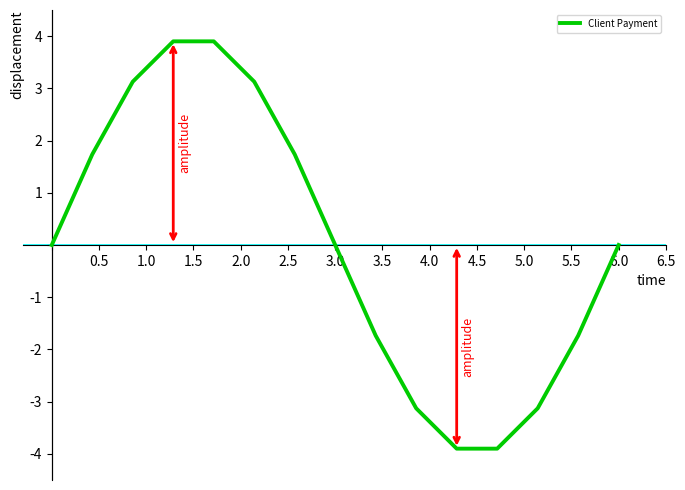

What is the greatest value displayed?

3.9